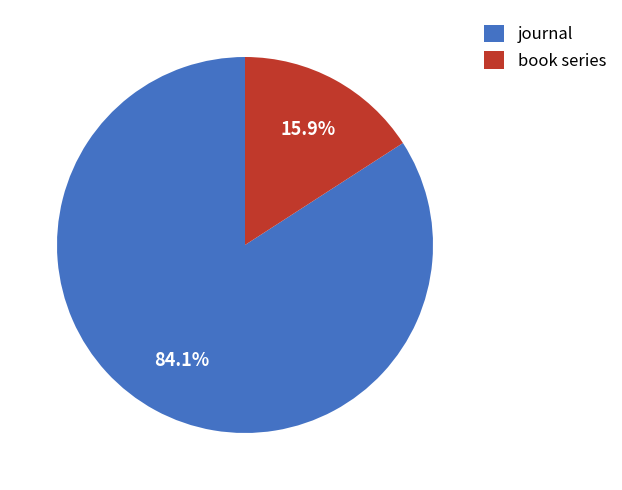

True or false: book series accounts for 16% of the total.

True